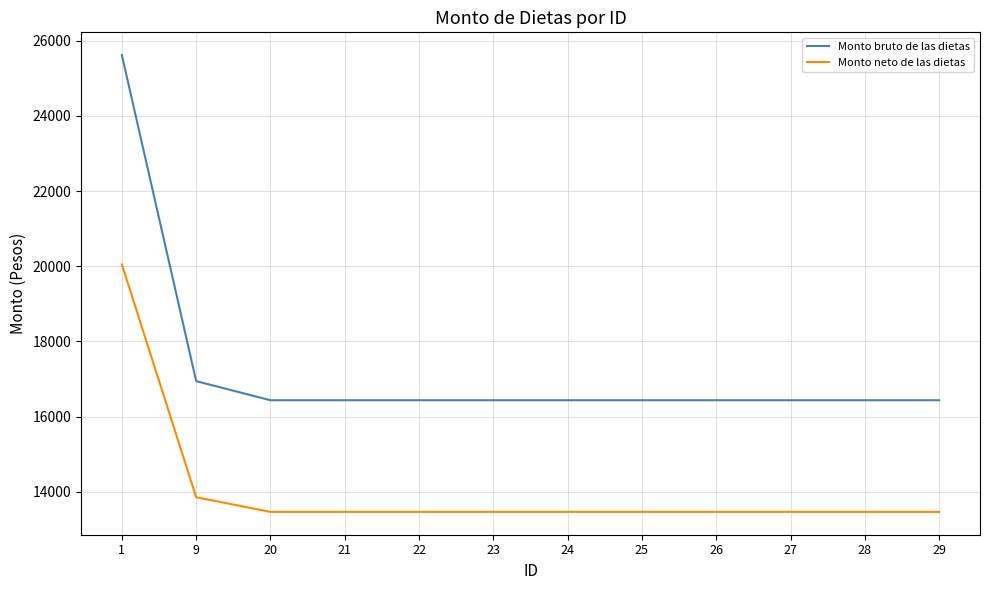

What is the difference between the Monto bruto de las dietas values at 9 and 27?

508.2